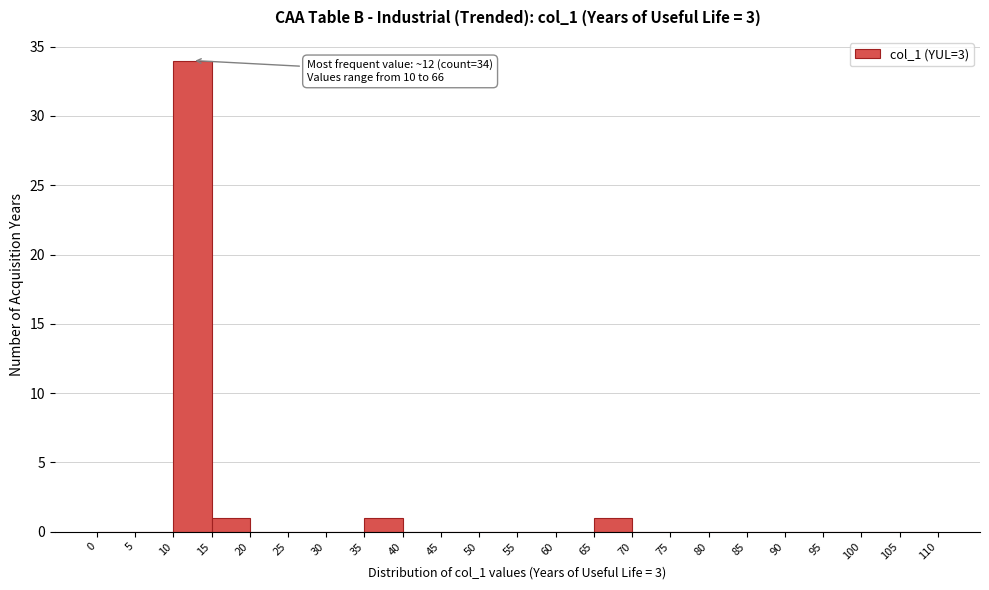

Which range on the x-axis has the tallest bar?

10 to 15